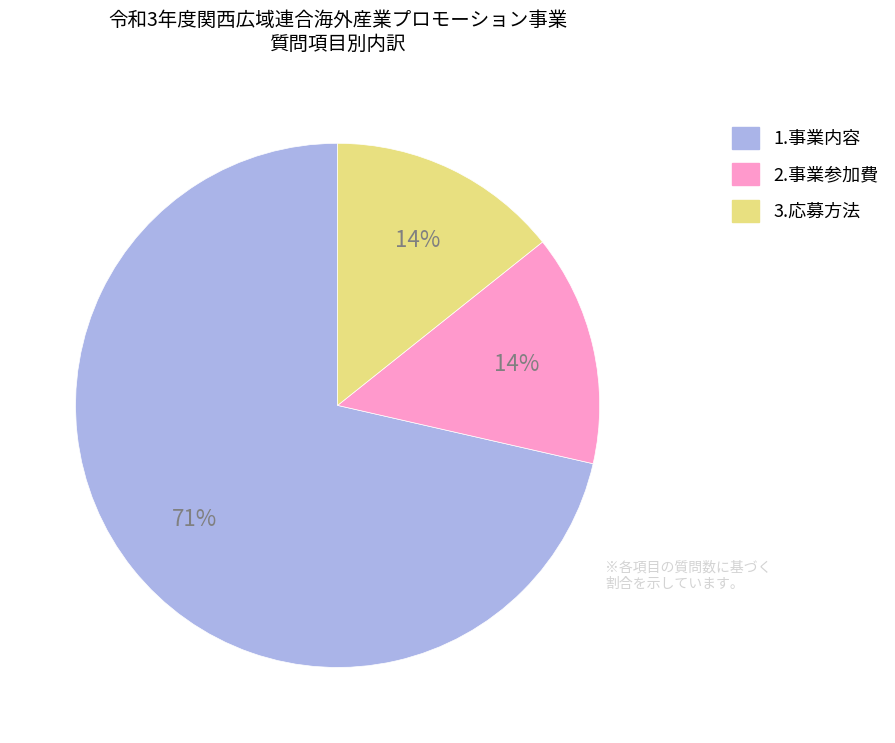

True or false: 3.応募方法 accounts for 1% of the total.

False